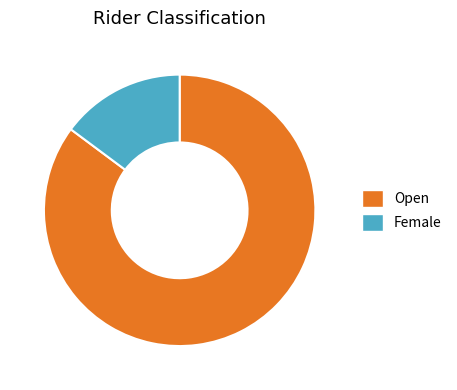

Rank the categories by value from highest to lowest.

Open, Female